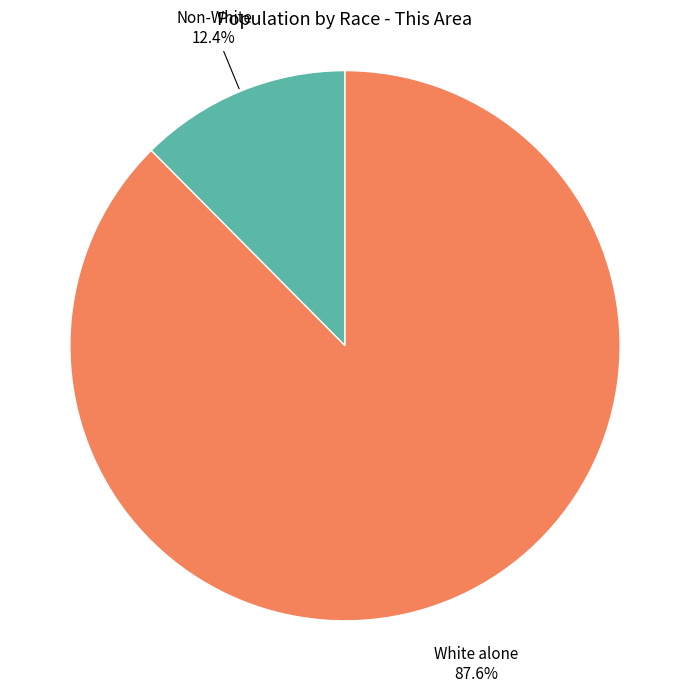

What portion of the pie excludes White alone?

12.4%